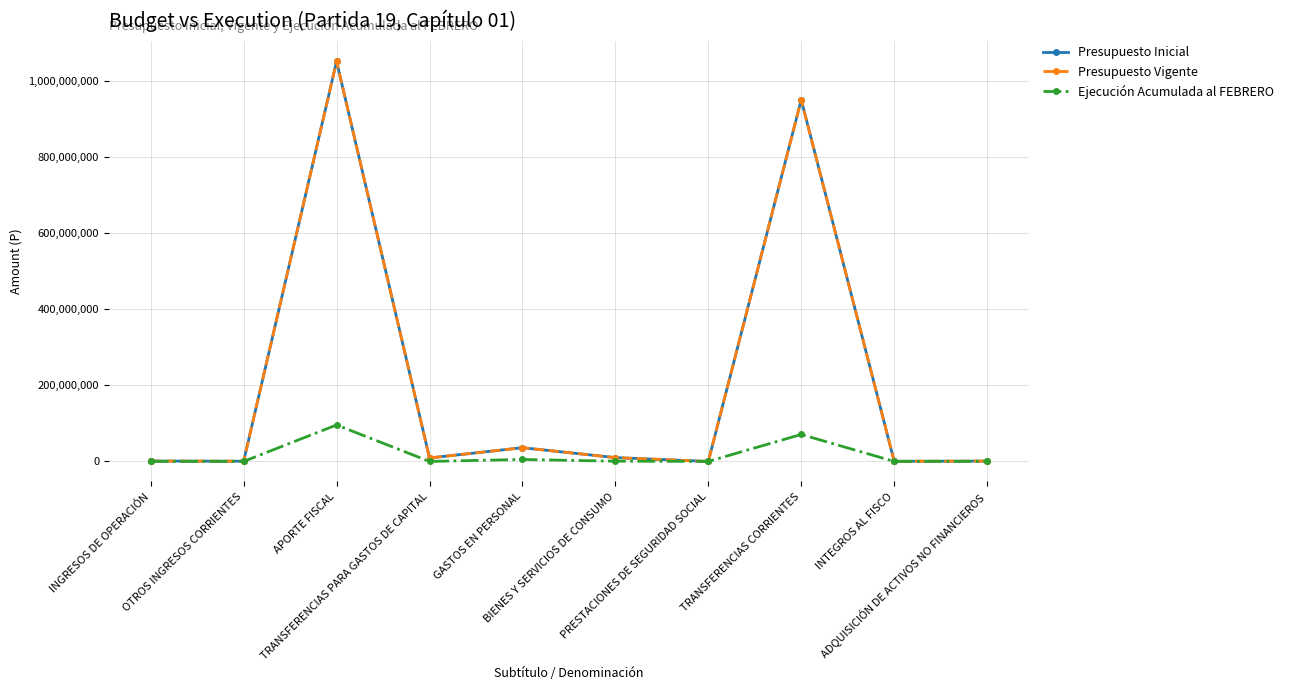

Does the chart have visible grid lines?

Yes